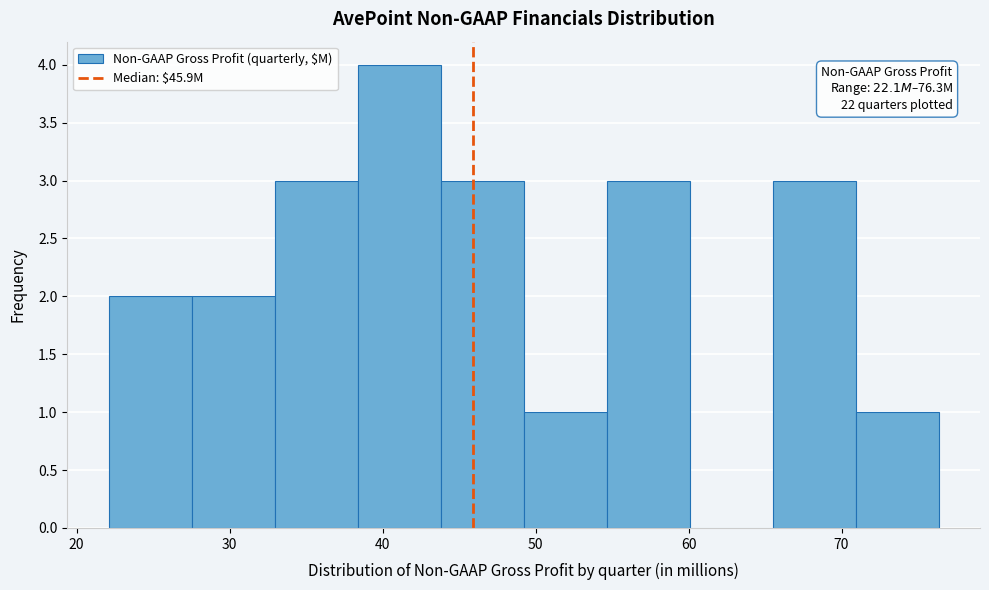

Which range on the x-axis has the tallest bar?

38 to 44